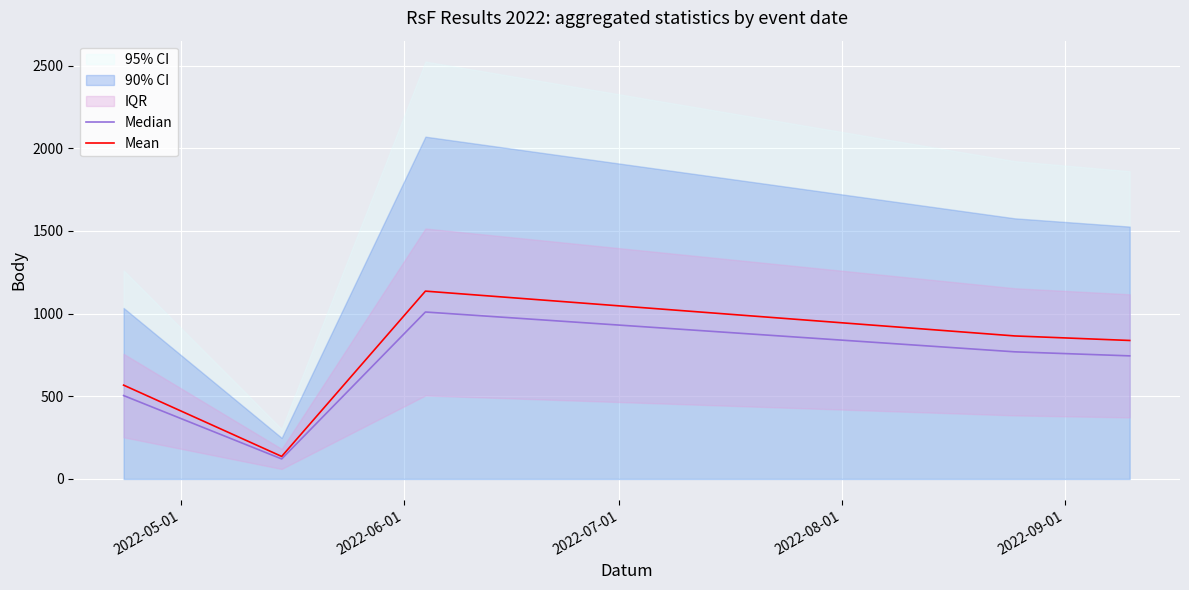

Which series changed the most between 2022-05-01 and 2022-06-01?

Mean